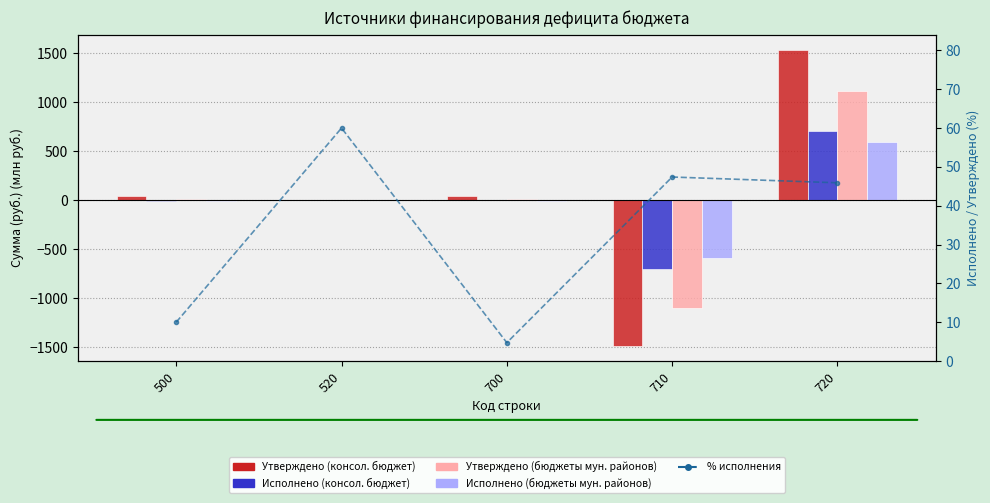

Is the value of % исполнения at 520 greater than the value of Исполнено (бюджеты мун. районов) at 710?

Yes